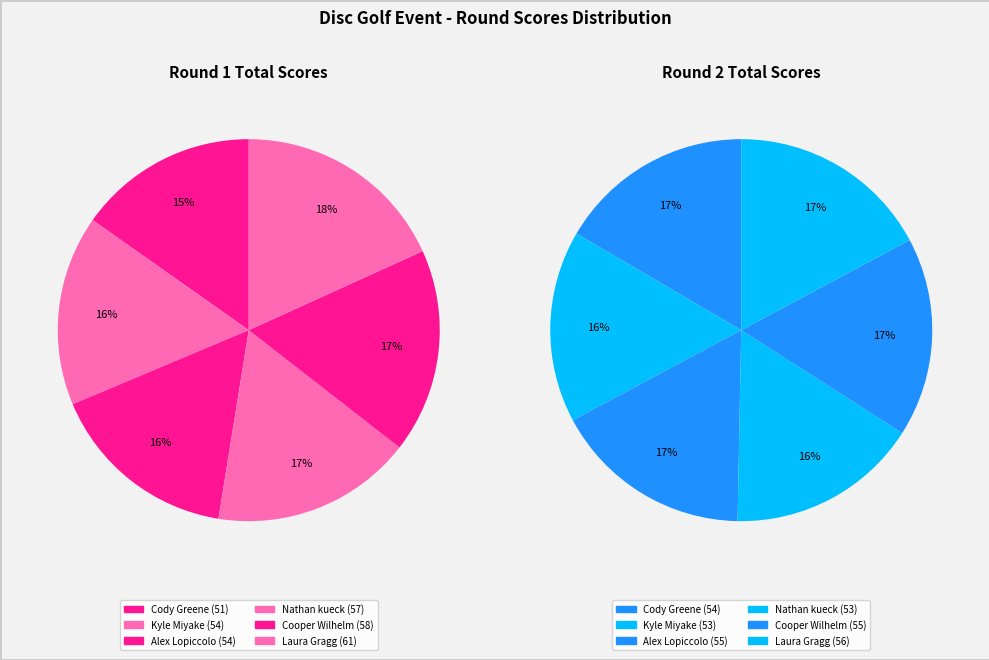

Rank the series by their maximum value, from highest to lowest.

round_1_total_score, round_2_total_score